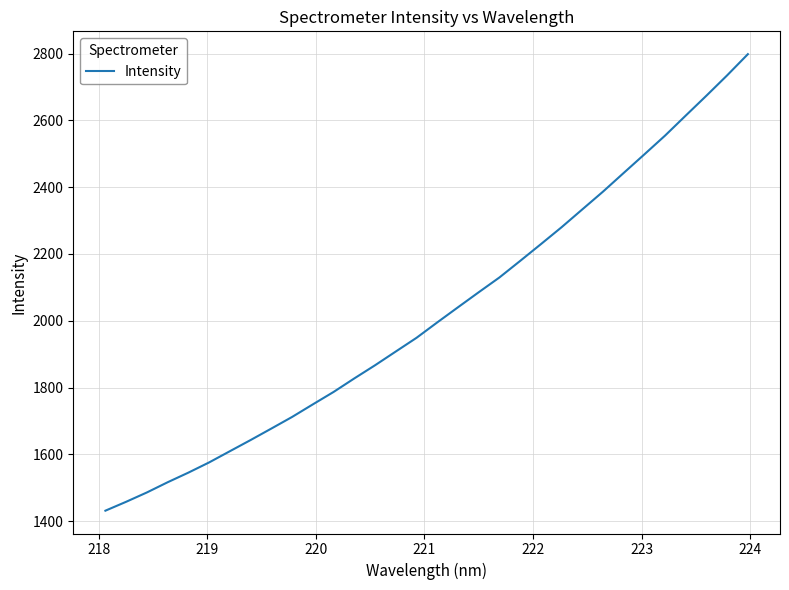

What is the greatest value displayed?

2798.1